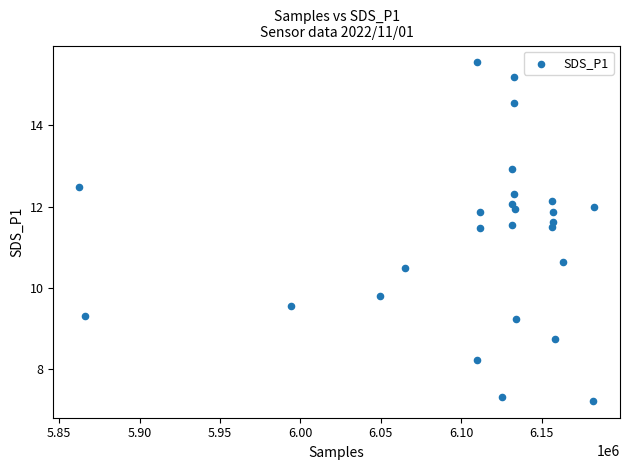

What Y value in the scatter plot is closest to 11?

10.6